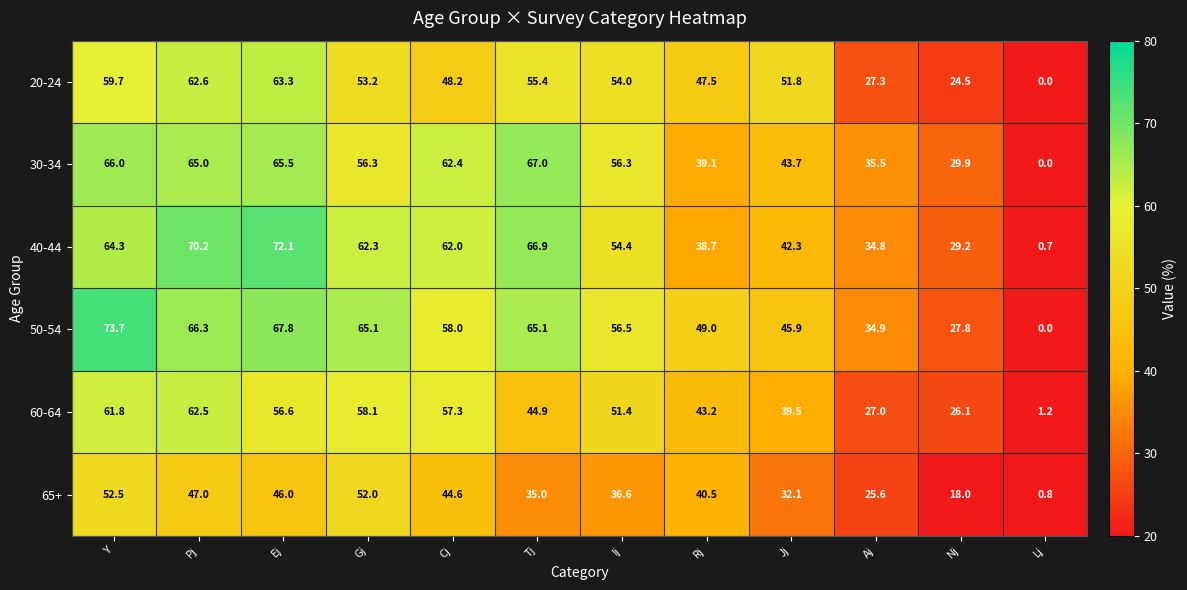

True or false: 20-24 has a value of 31.4 at Ej.

False